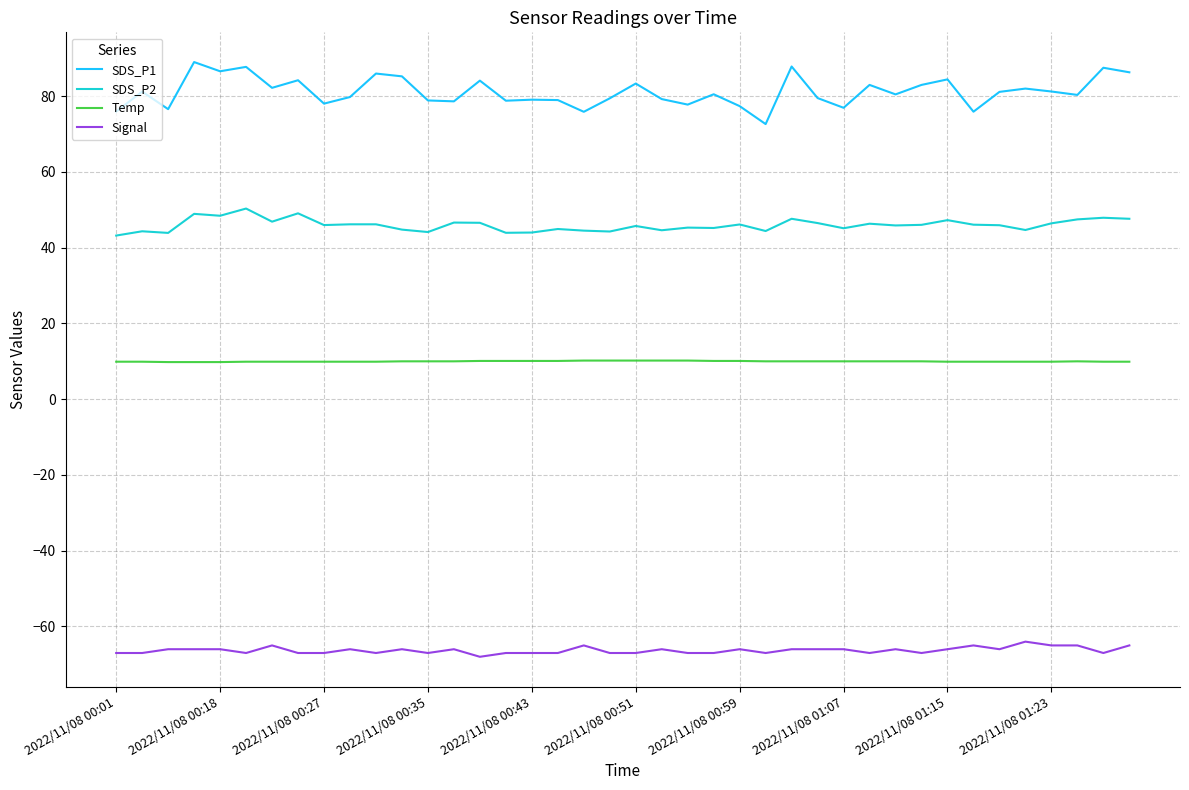

Which series has the largest range (max minus min)?

SDS_P1